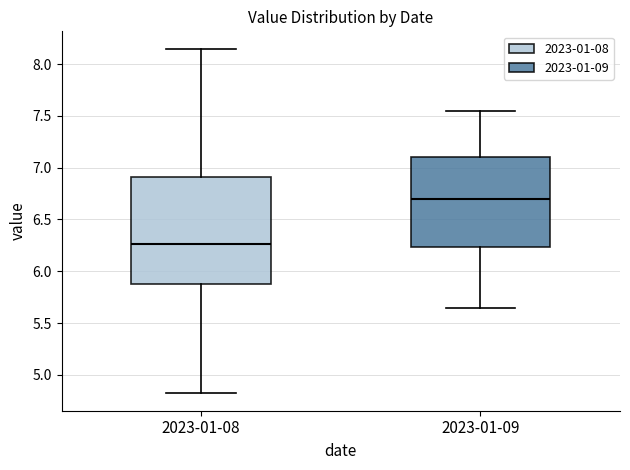

Which box's median line is the lowest?

2023-01-08